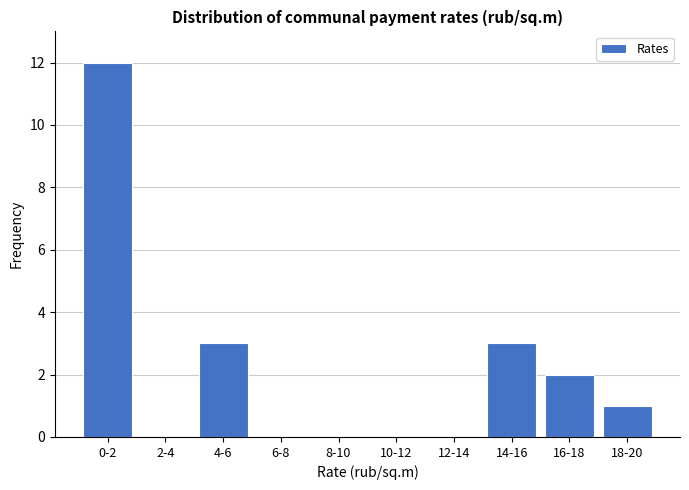

Reading left to right, transcribe all the data shown in this chart.

0-2=12	2-4=0	4-6=3	6-8=0	8-10=0	10-12=0	12-14=0	14-16=3	16-18=2	18-20=1